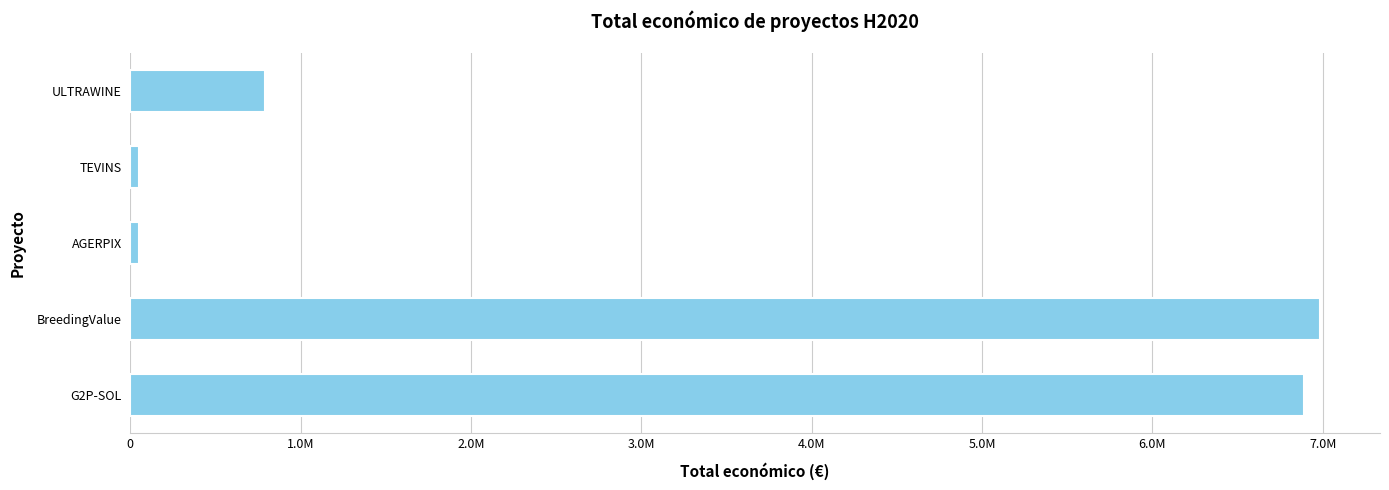

What is the sum of all values?

14768902